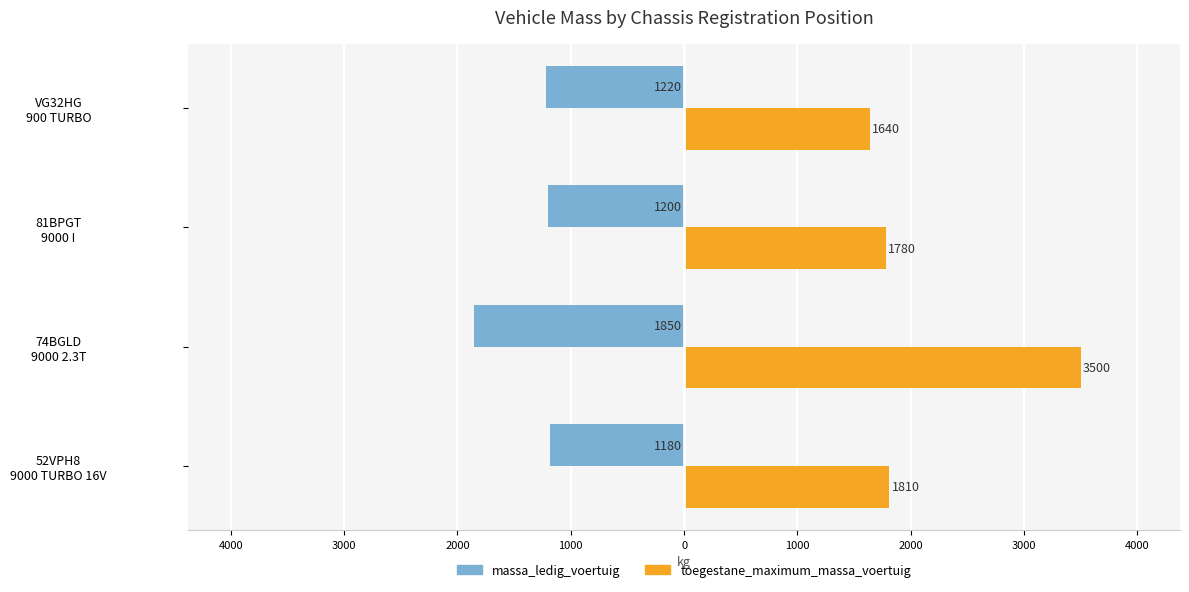

What are all the series names shown in the legend?

massa_ledig_voertuig, toegestane_maximum_massa_voertuig